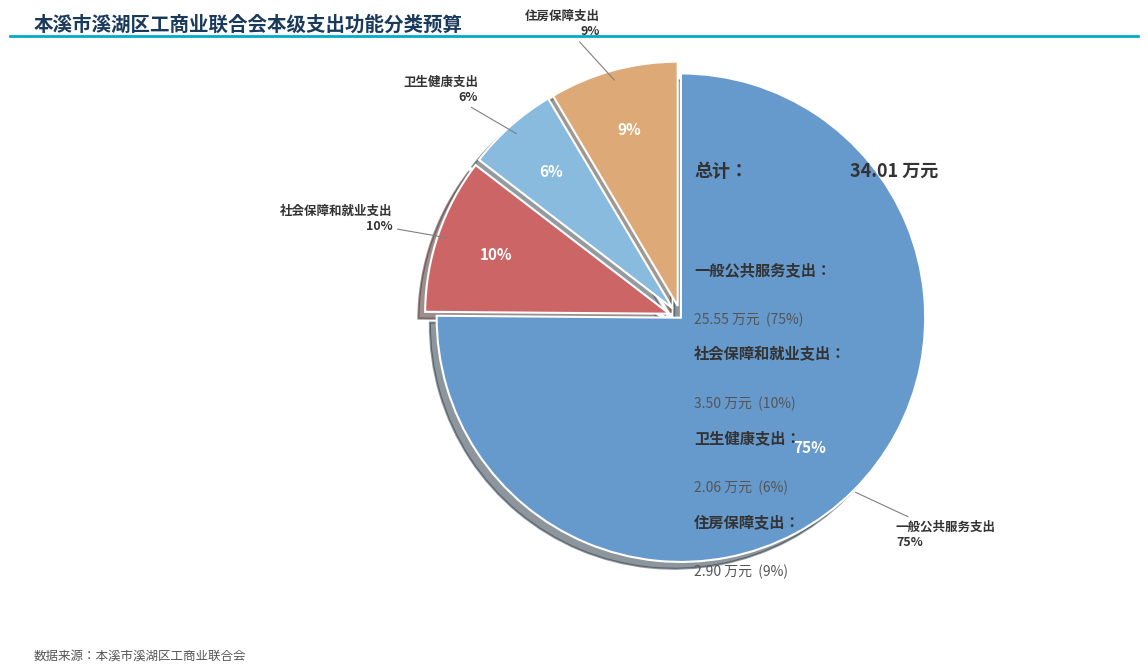

Is there any slice that represents more than half of the pie?

Yes